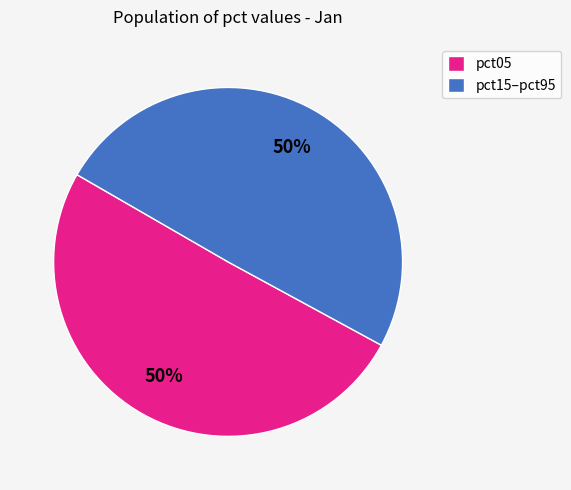

Do pct05 and pct15–pct95 together represent more than half of the pie?

Yes